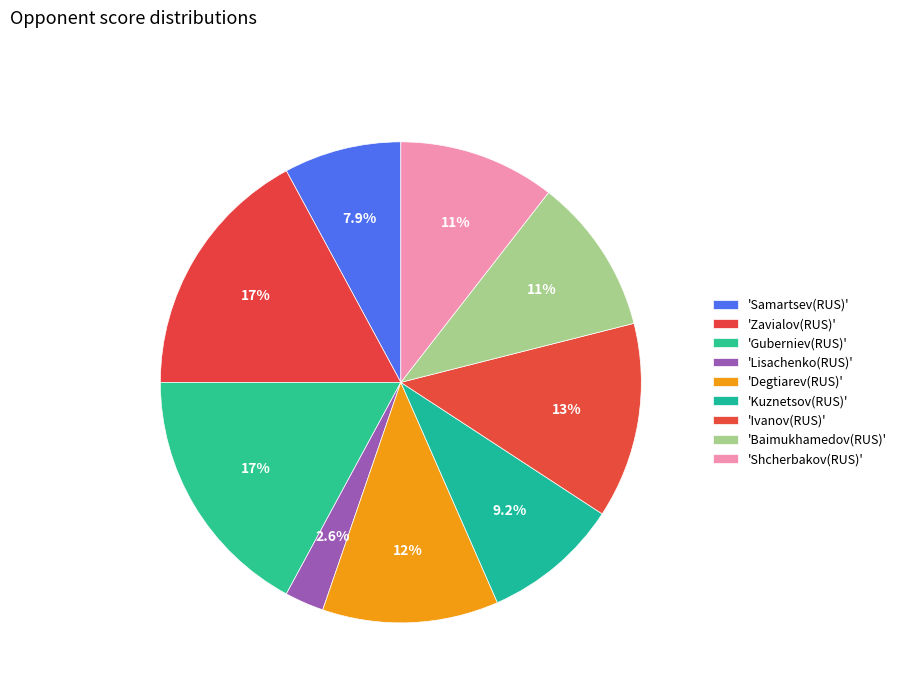

How many segments does this pie chart have?

9